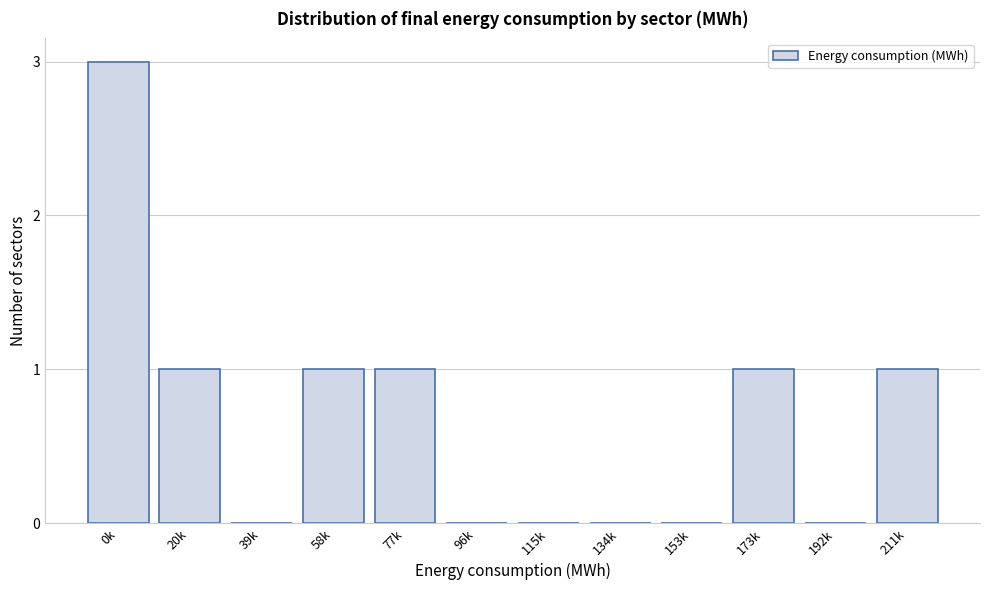

Reading right to left, transcribe all the data shown in this chart.

211k=1	192k=0	173k=1	153k=0	134k=0	115k=0	96k=0	77k=1	58k=1	39k=0	20k=1	0k=3